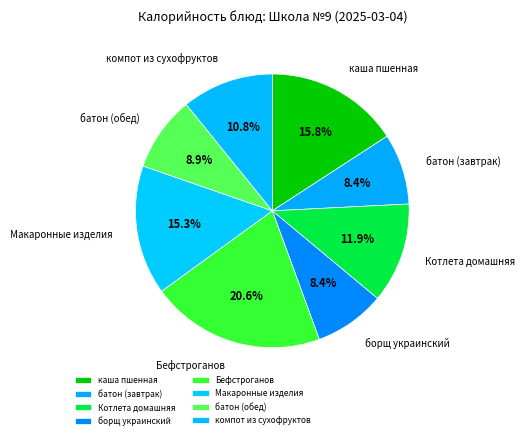

Which category has the biggest portion of the pie?

Бефстроганов